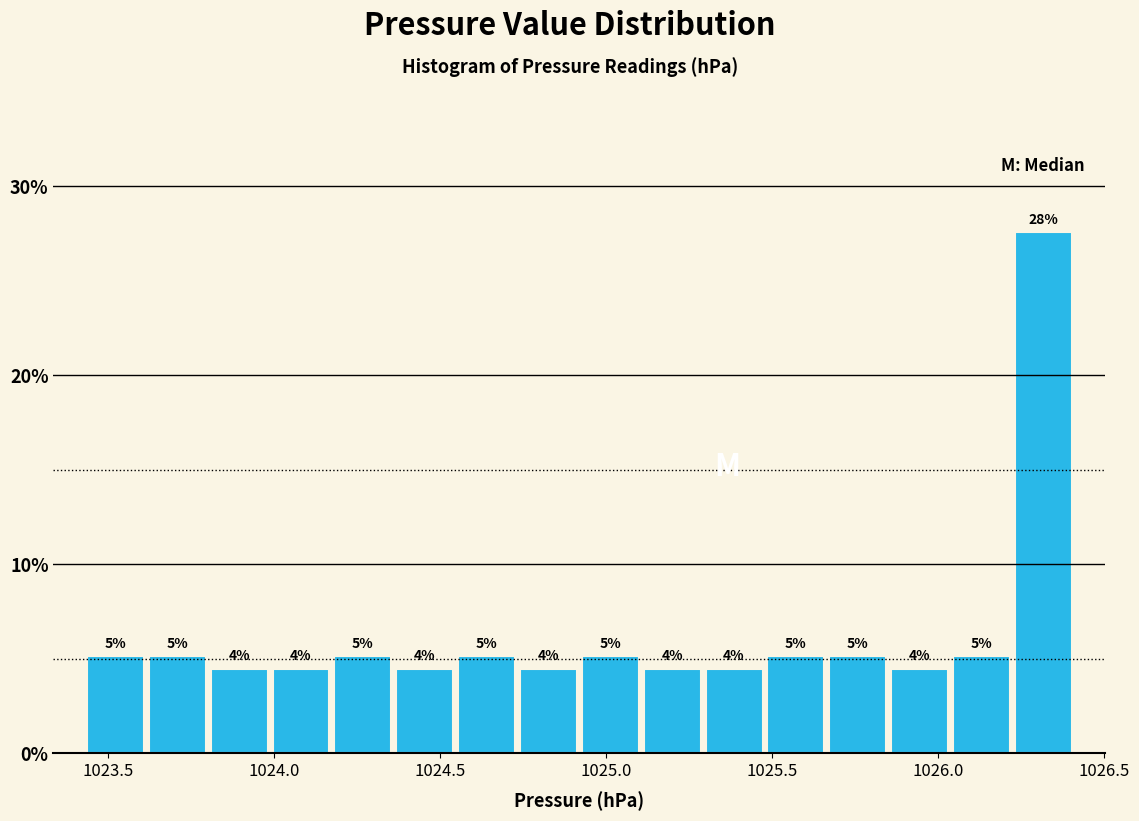

Around what value on the x-axis is the tallest bar? Give the approximate position of its centre, as read against the axis.

1026.30